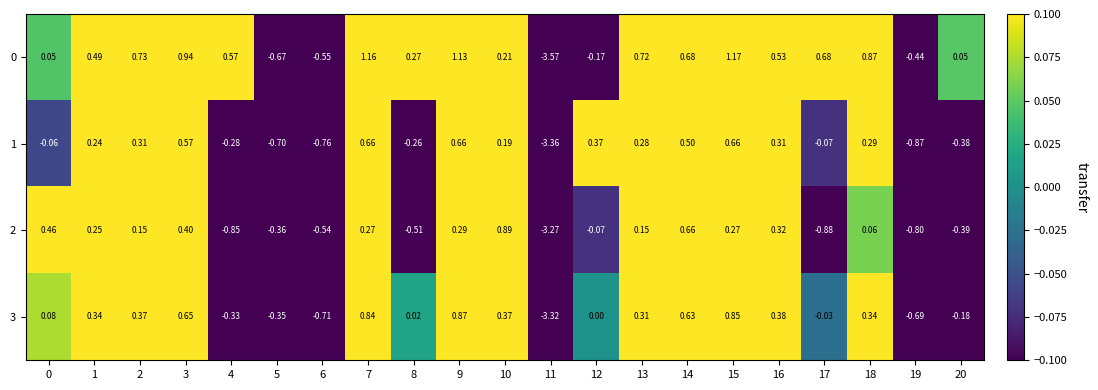

Between 4 and 10, which series saw the biggest shift?

2